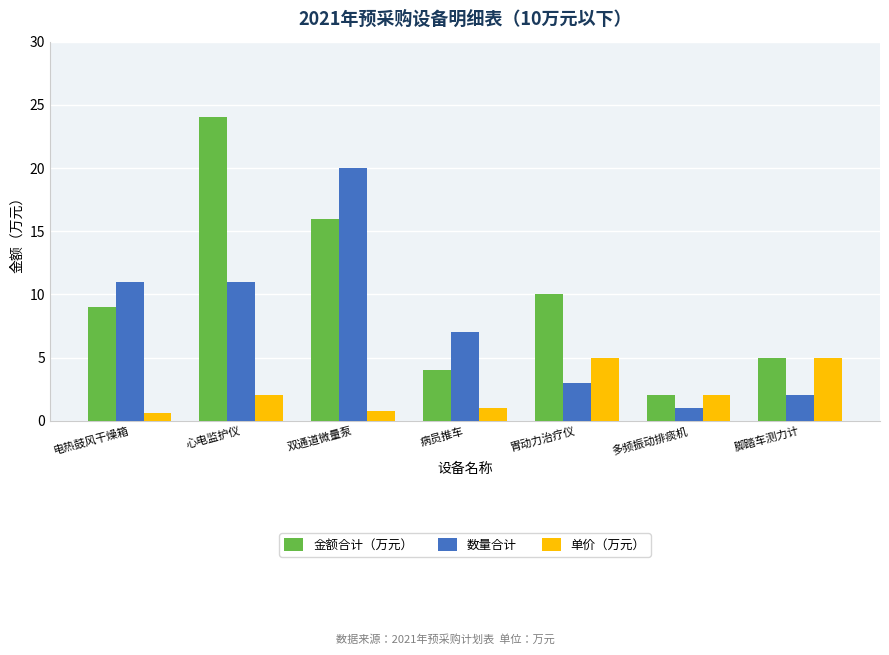

Reading left to right, what are all the values shown in this chart?

金额合计（万元）: 9.0	24.0	16.0	4.0	10.0	2.0	5.0
数量合计: 11.0	11.0	20.0	7.0	3.0	1.0	2.0
单价（万元）: 0.6	2.0	0.8	1.0	5.0	2.0	5.0